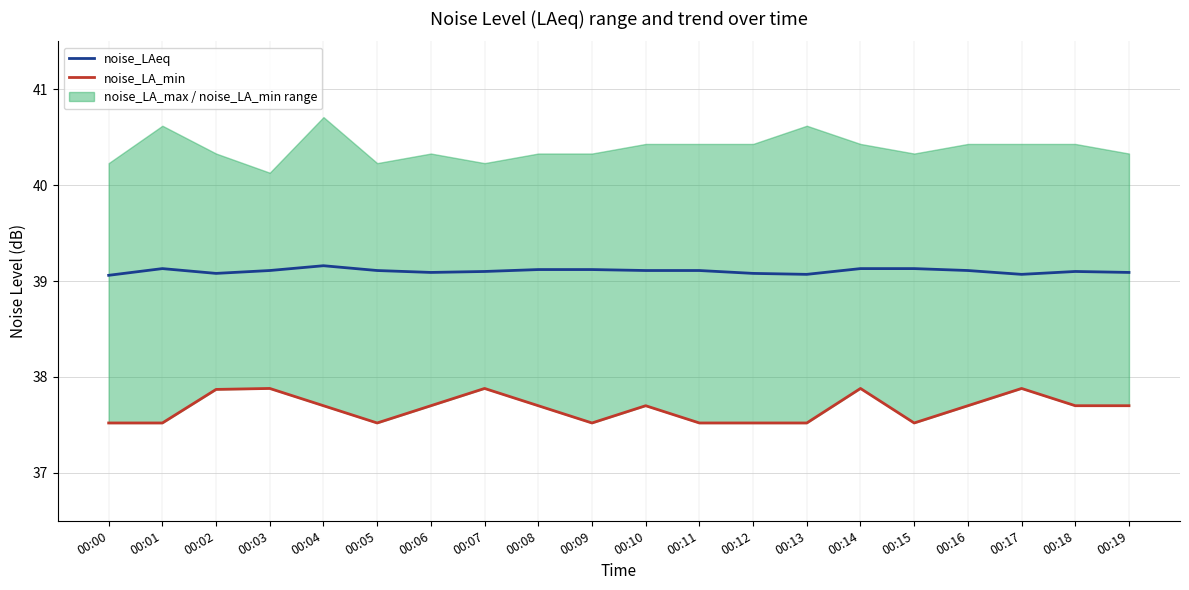

Which series changed the most between 00:16 and 00:17?

noise_LA_min